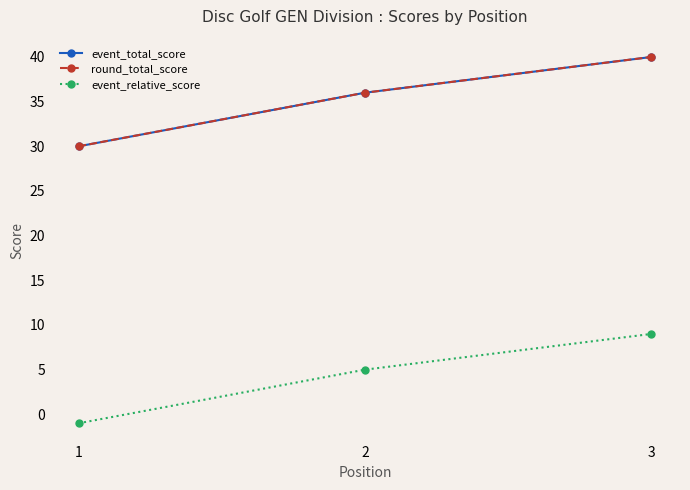

What is the difference between the maximum and minimum values in the round_total_score series?

10